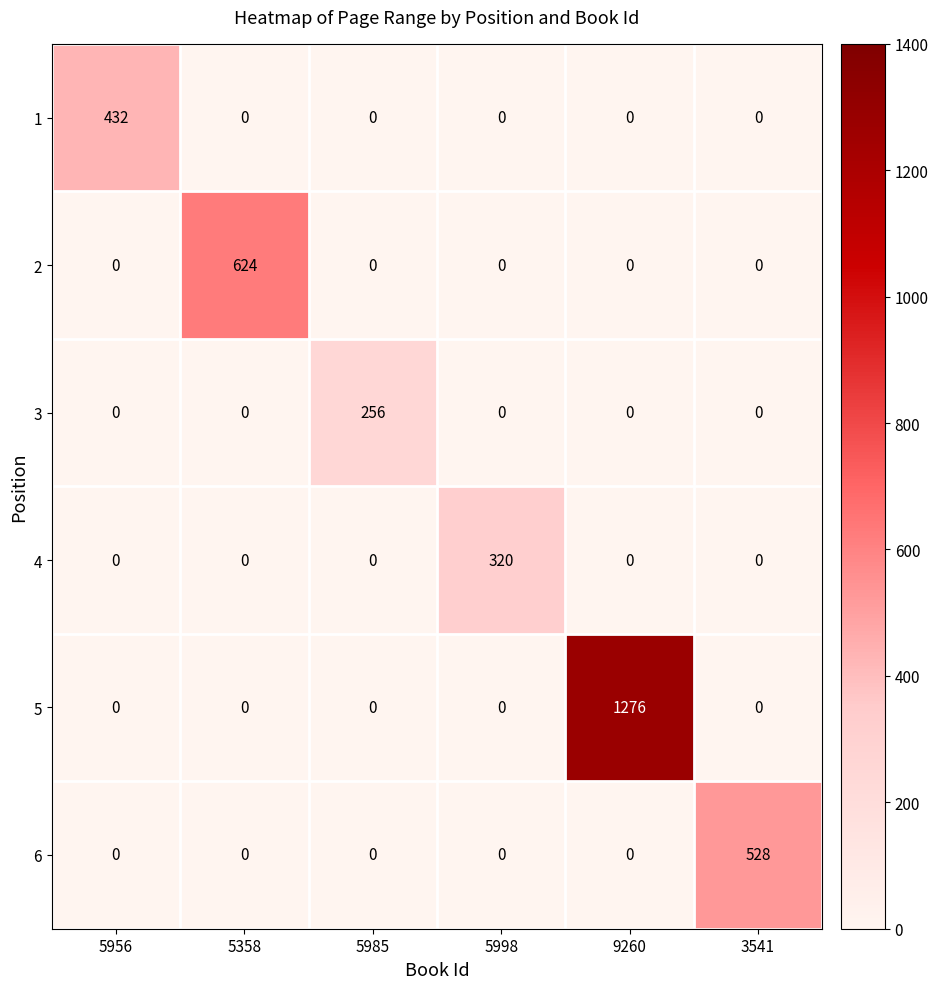

How many distinct data groups are displayed?

6